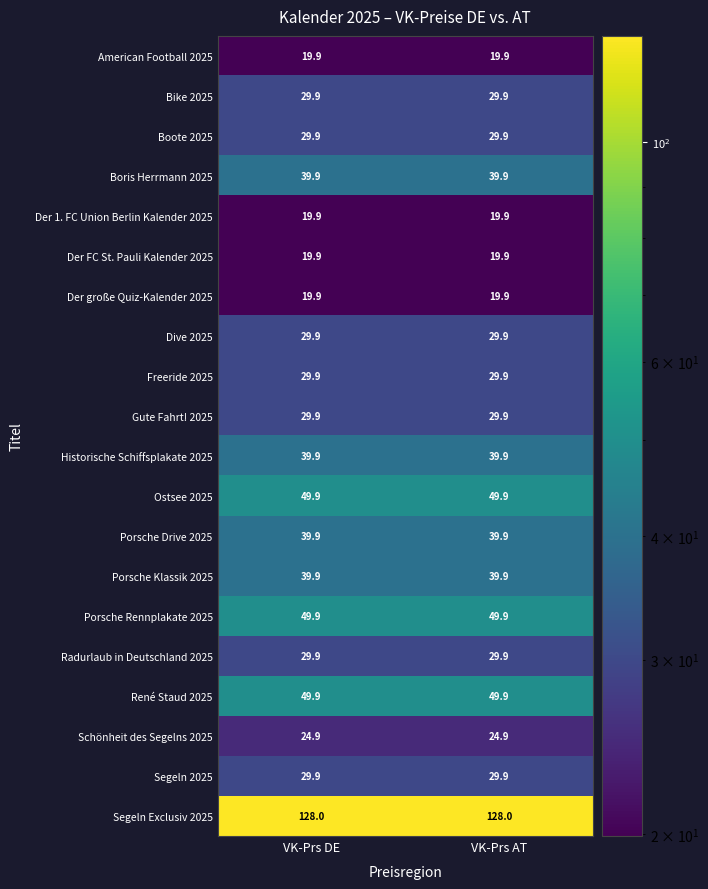

True or false: Bike 2025 has a value of 29.9 at VK-Prs AT.

True